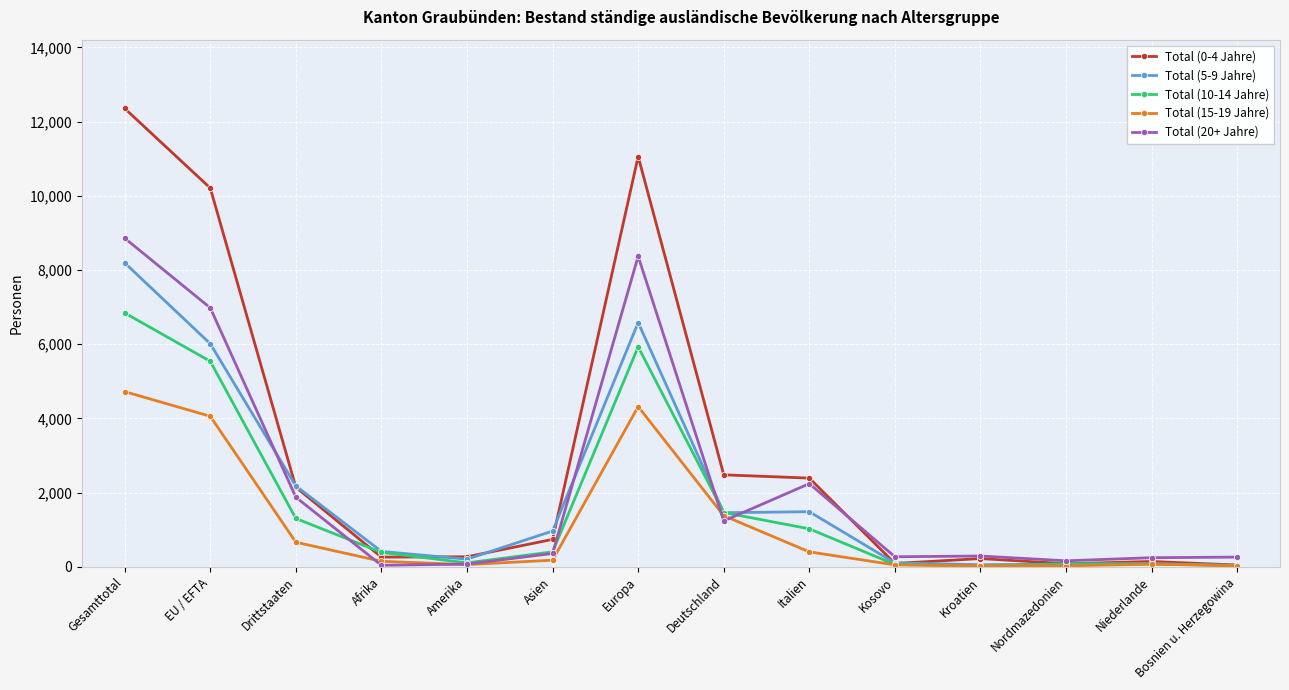

The value of Total (0-4 Jahre) at Deutschland is 2481. True or false?

True